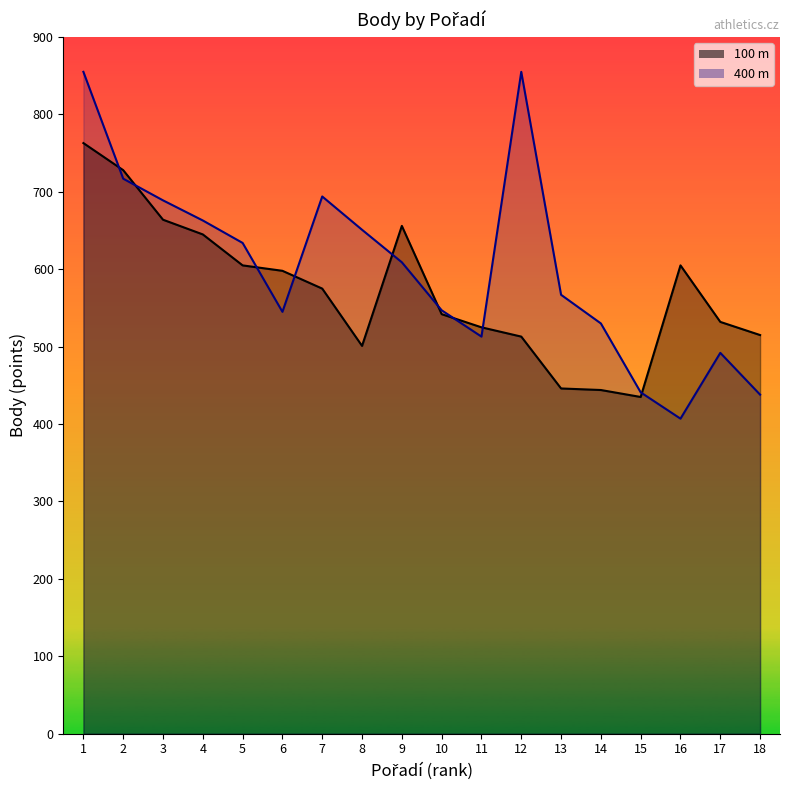

What is the sum of the values at 14 and 5?

1164